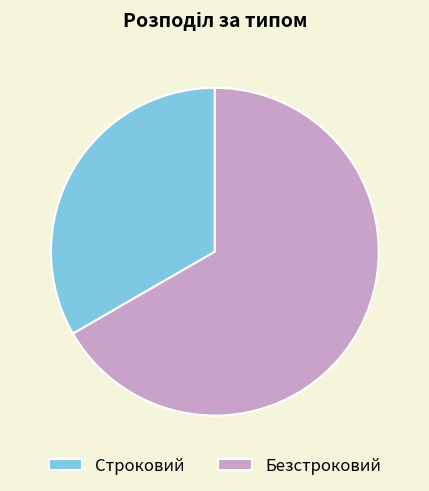

Rank the categories by value from highest to lowest.

Безстроковий, Строковий